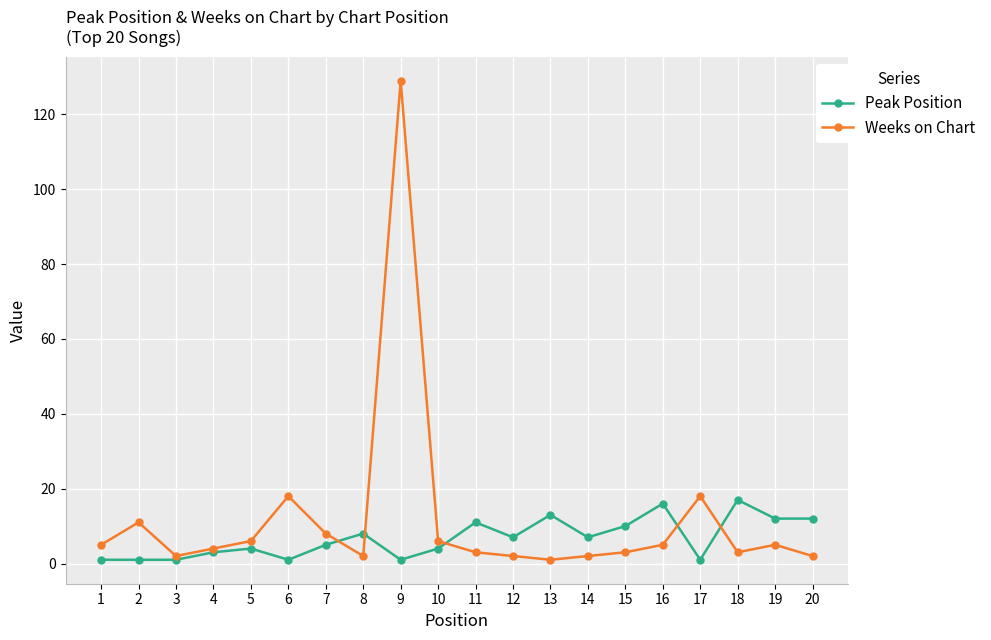

Which series has the largest range (max minus min)?

Weeks on Chart